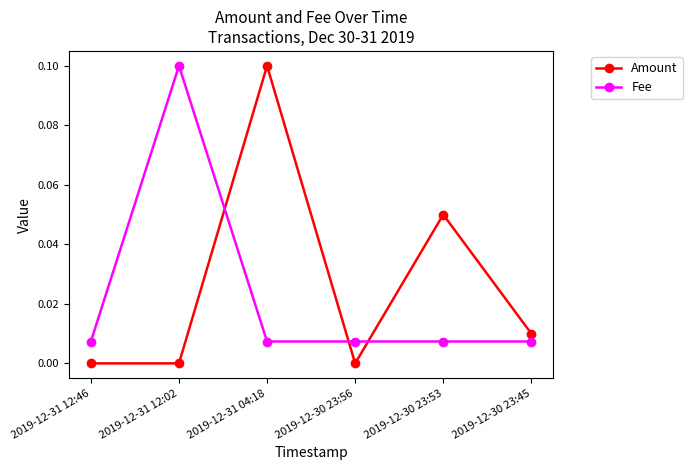

True or false: Amount and Fee cross at least once.

True